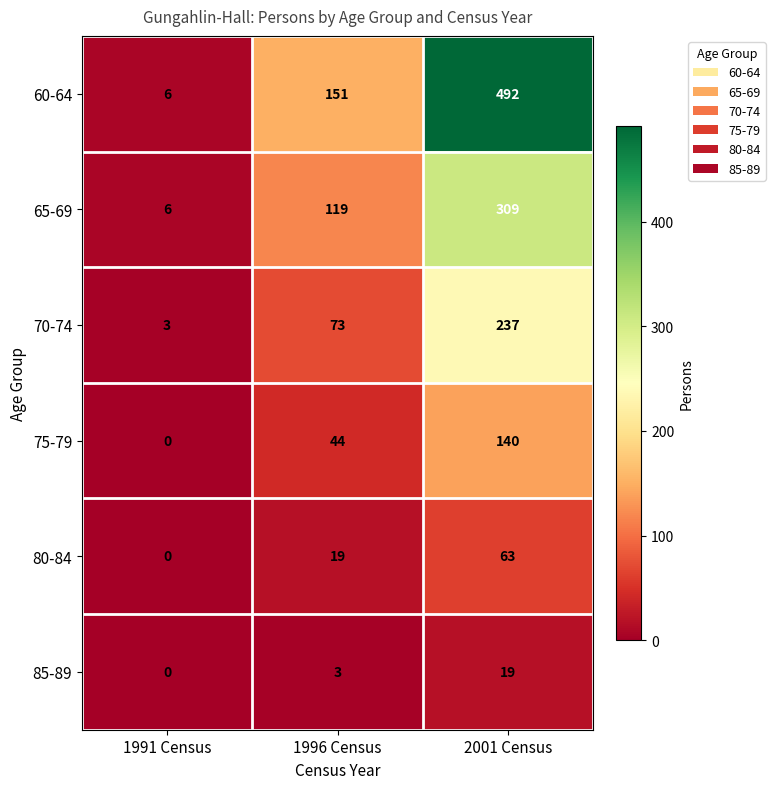

The 70-74 series shows 237 at 2001 Census. True or false?

True